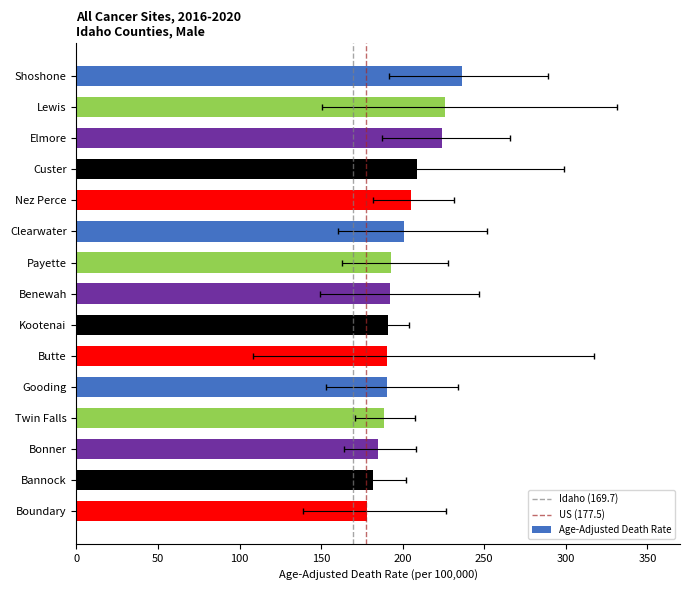

What is the approximate value at Butte?

190.3